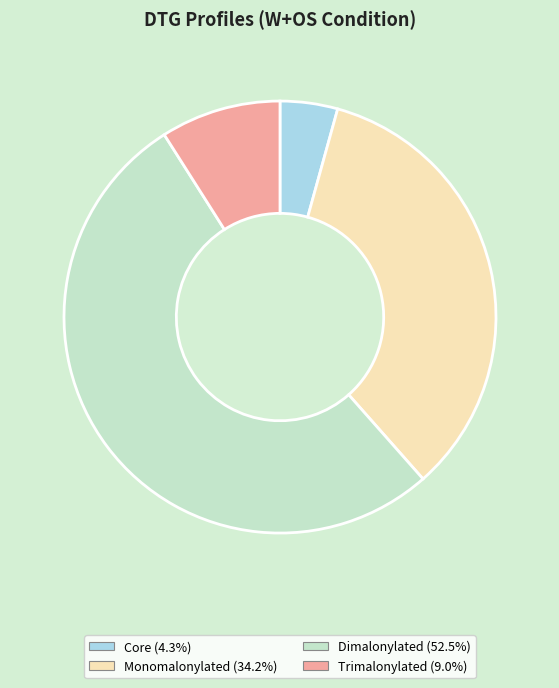

What is the largest slice in the pie chart?

Dimalonylated